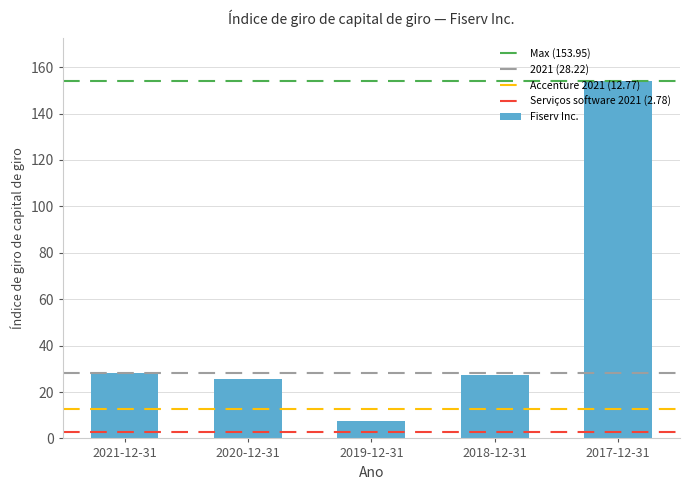

Is it true that the value at 2018-12-31 is 45.4?

False